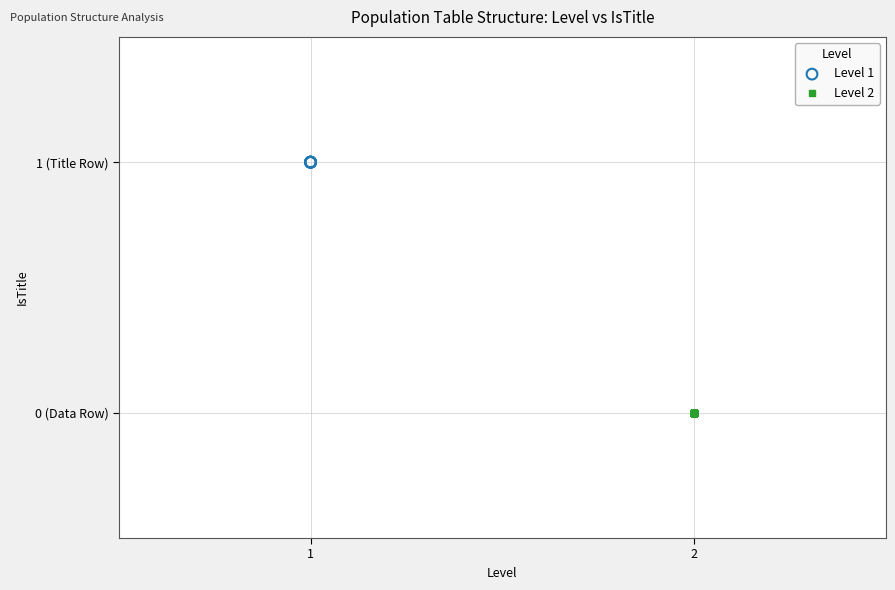

What are all the series names shown in the legend?

Level 1, Level 2